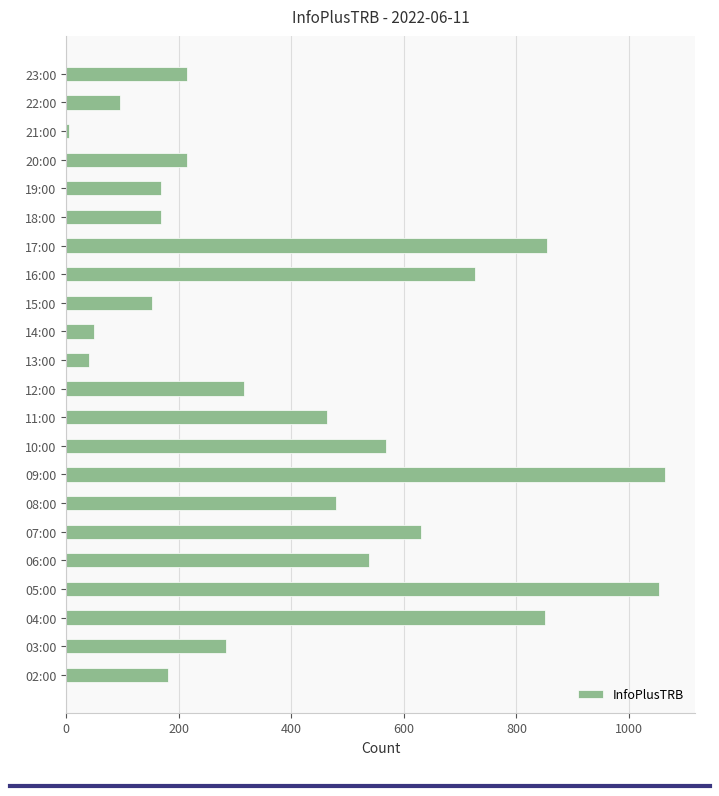

The value at 06:00 is 538. True or false?

True